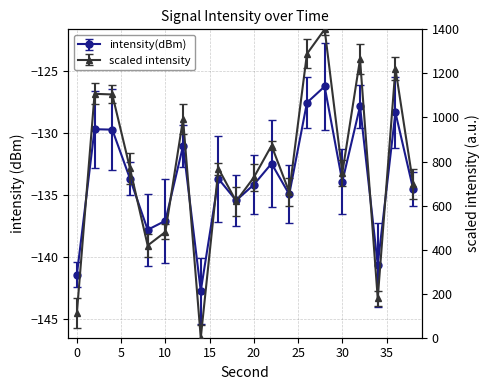

List the labels in order of value, smallest first.

14, 0, 34, 8, 10, 18, 24, 38, 20, 30, 16, 6, 22, 12, 4, 2, 36, 32, 26, 28